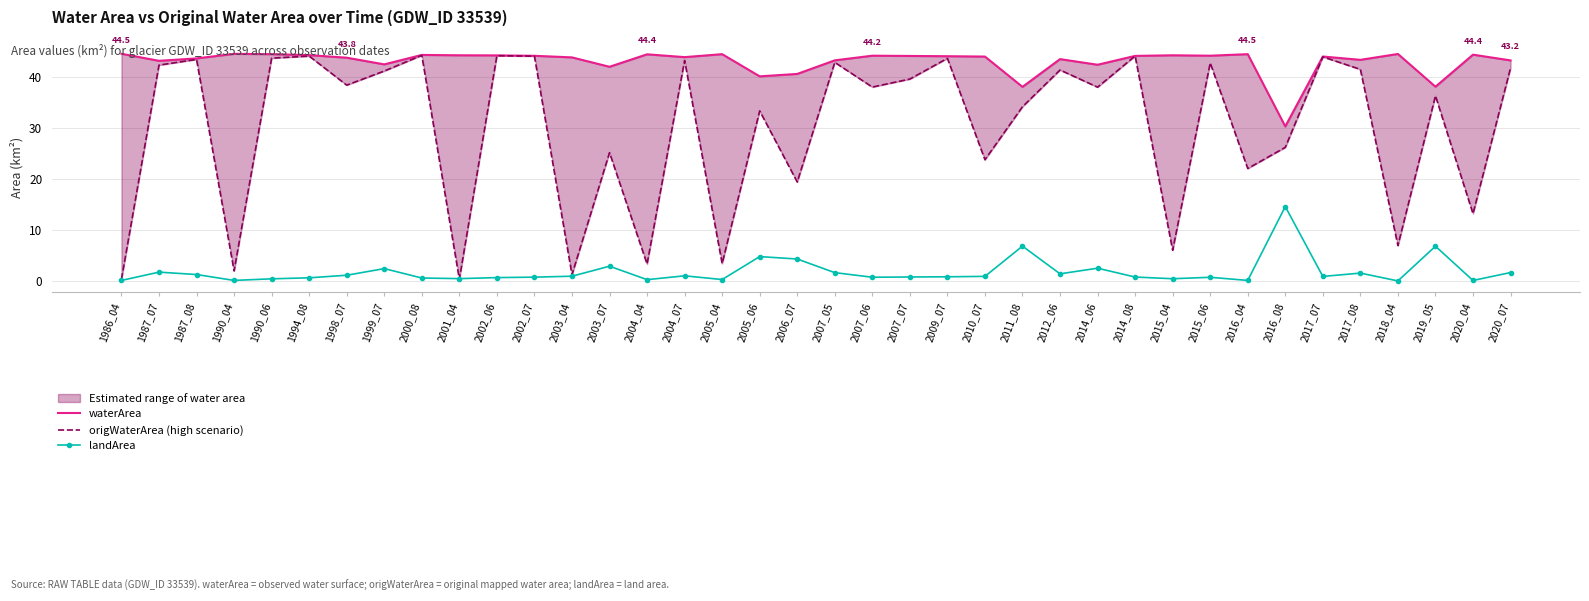

True or false: waterArea has a value of 61.4 at 2001_04.

False